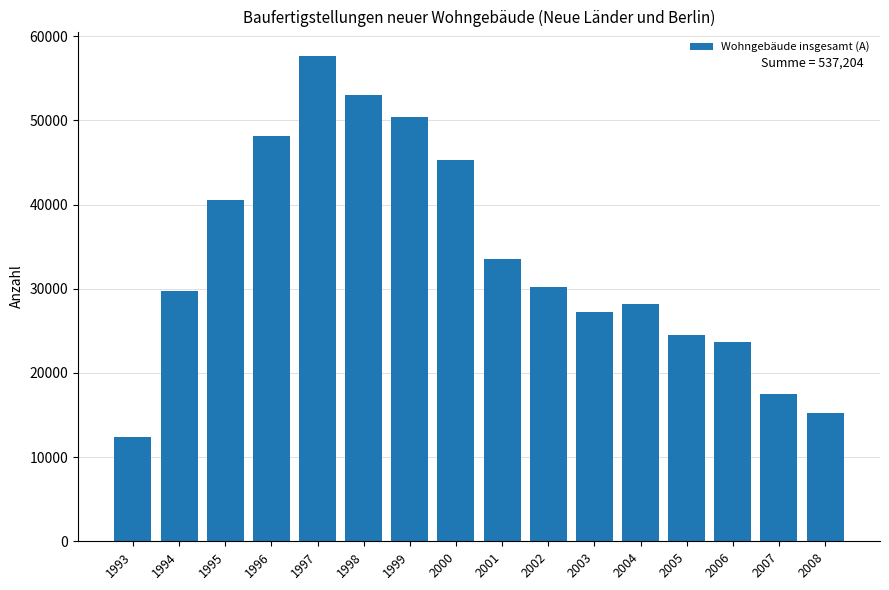

What is the minimum value shown in the chart?

12432